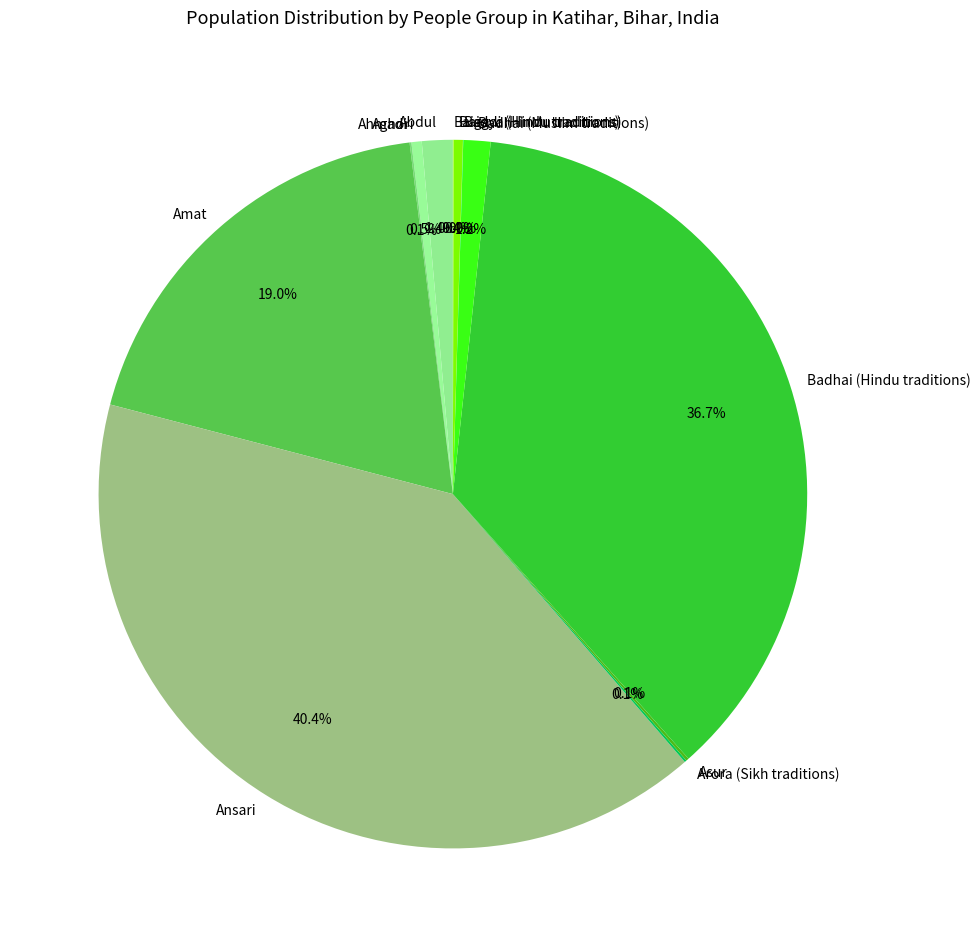

To the nearest percent, what is the difference between the largest and smallest slice percentages?

40%